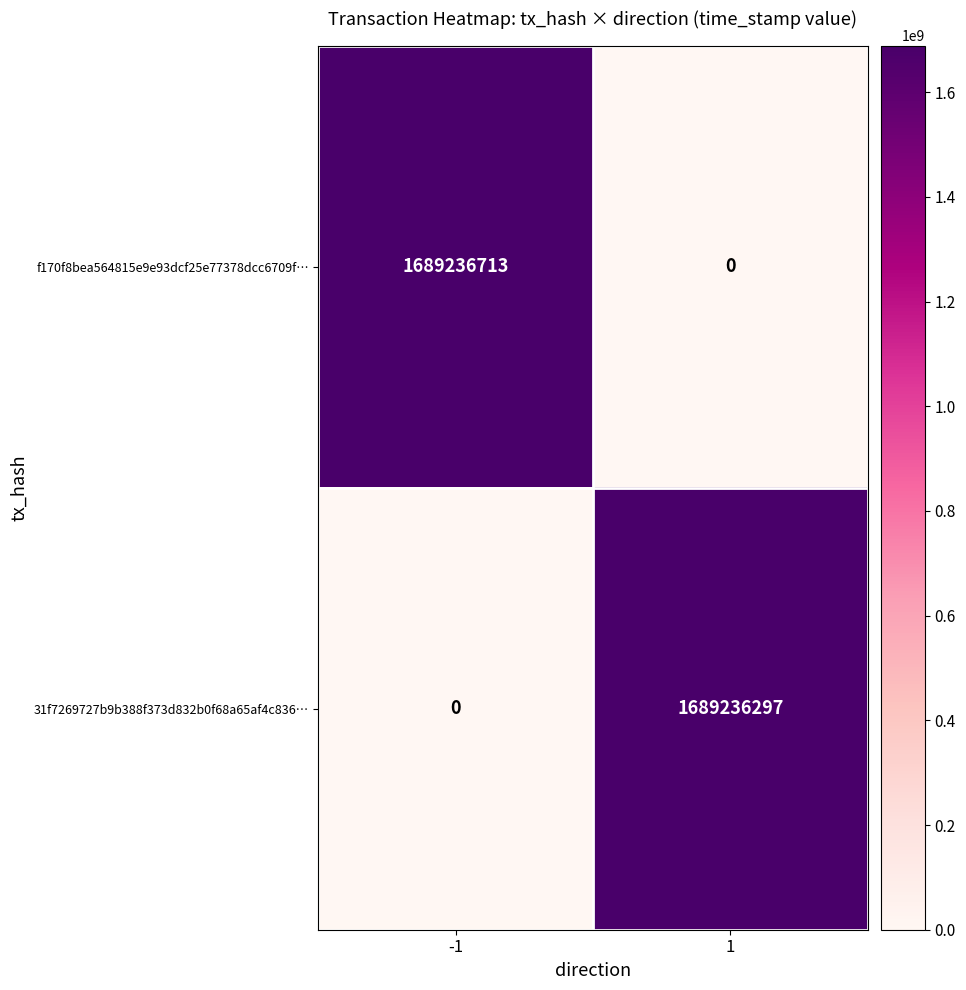

Reading right to left, list all the values displayed in this chart.

f170f8bea564815e9e93dcf25e77378dcc6709f…: 0	1689236713
31f7269727b9b388f373d832b0f68a65af4c836…: 1689236297	0